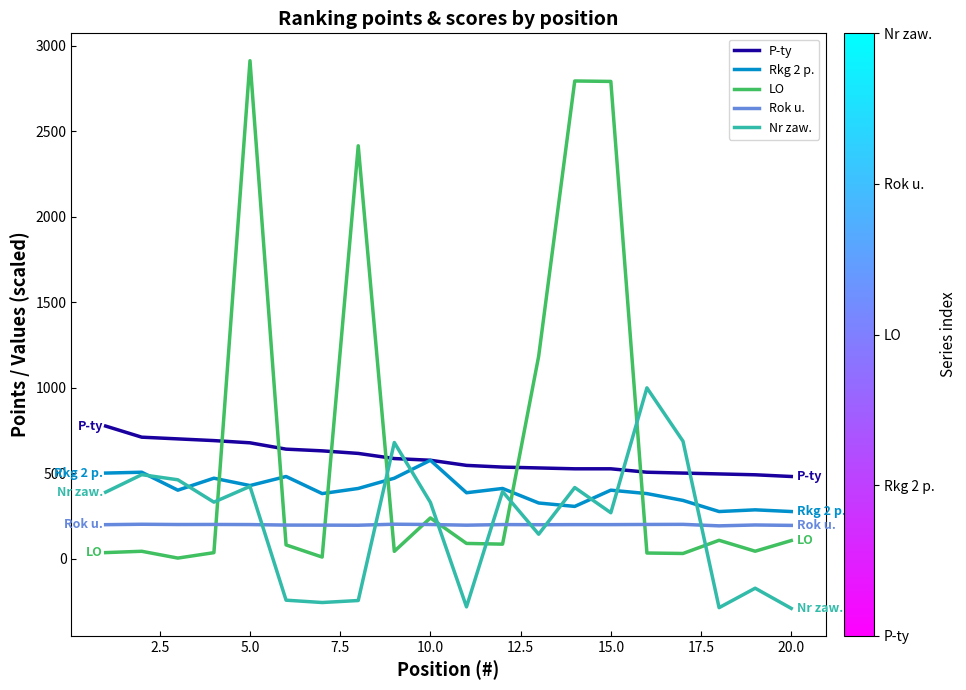

True or false: P-ty and Nr zaw. cross at least once.

True